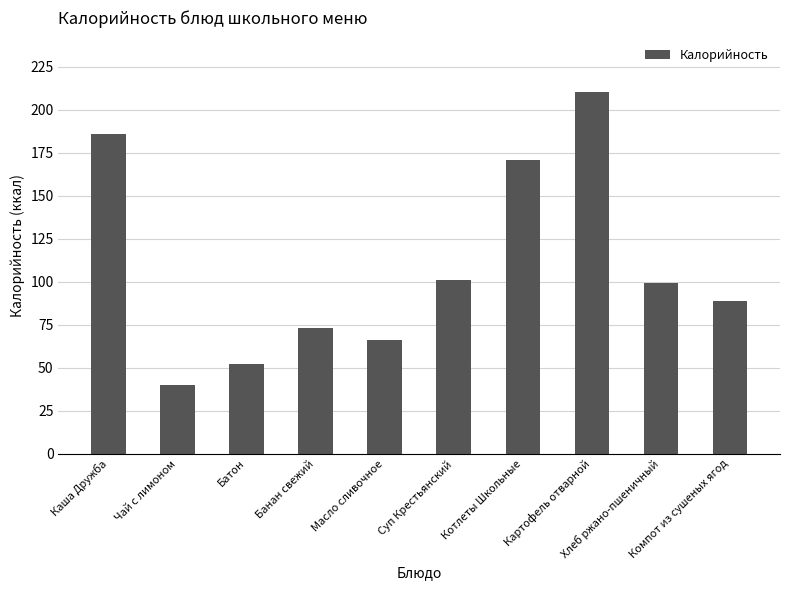

Reading right to left, what are all the values shown in this chart?

Компот из сушеных ягод=88.8	Хлеб ржано-пшеничный=99.0	Картофель отварной=210.3	Котлеты Школьные=170.6	Суп Крестьянский=101.1	Масло сливочное=66.1	Банан свежий=72.8	Батон=52.2	Чай с лимоном=40.0	Каша Дружба=185.9